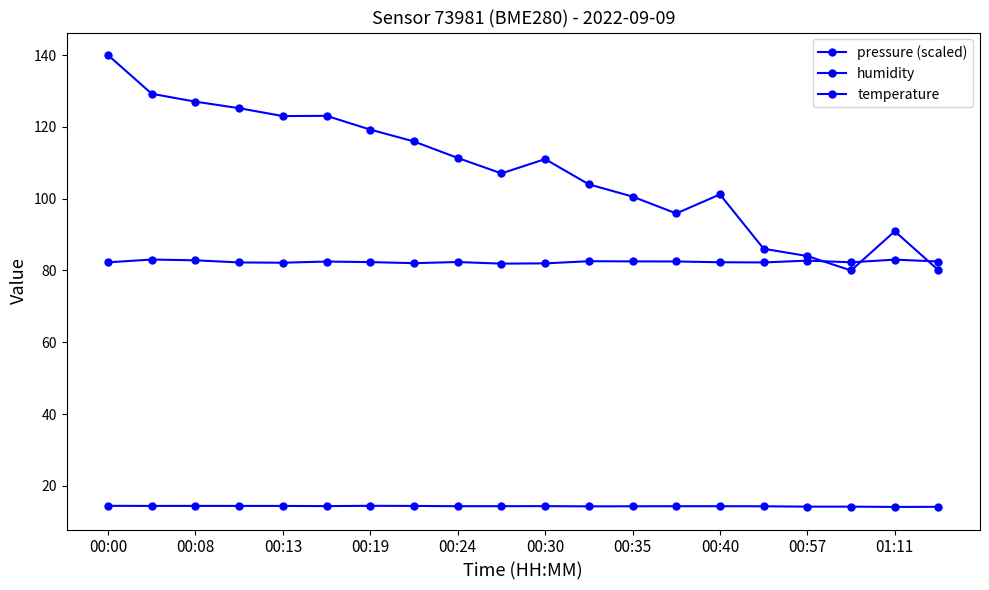

How many lines are shown in the chart?

3